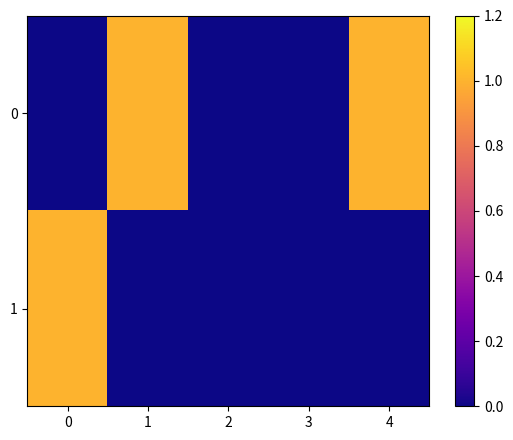

What is the difference between the highest and lowest values at 0?

1